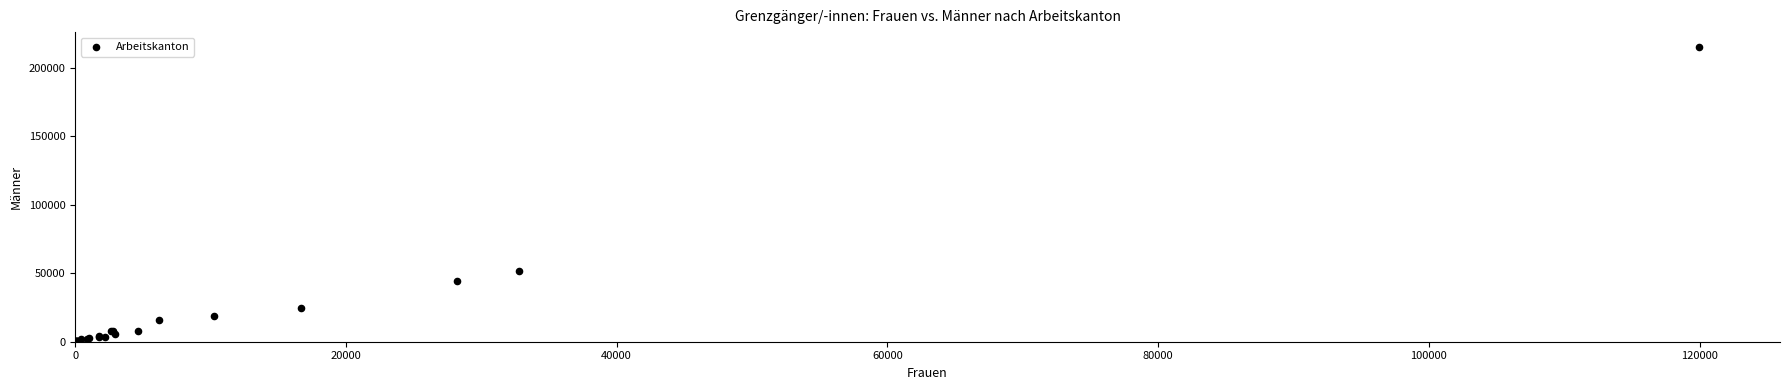

What Y value in the scatter plot is closest to 107558?

51222